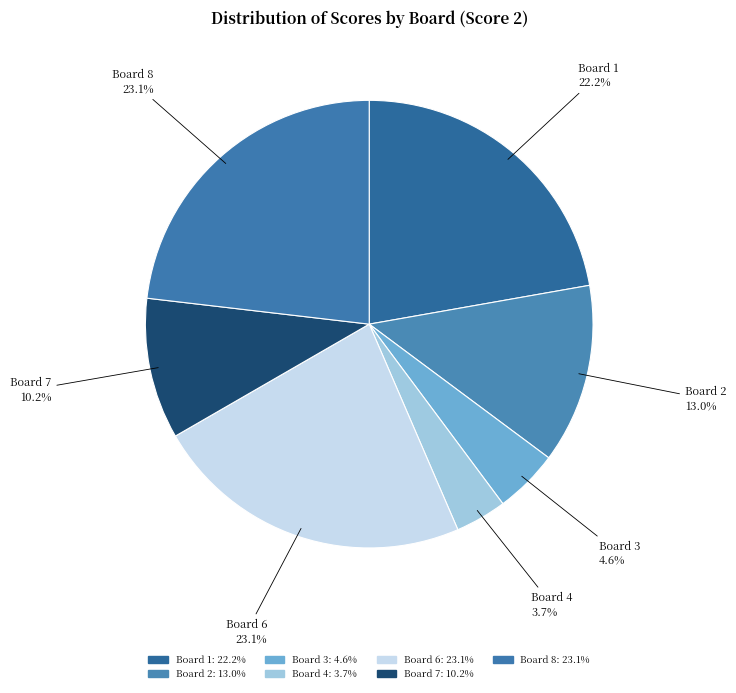

Which category has the biggest portion of the pie?

Board 6